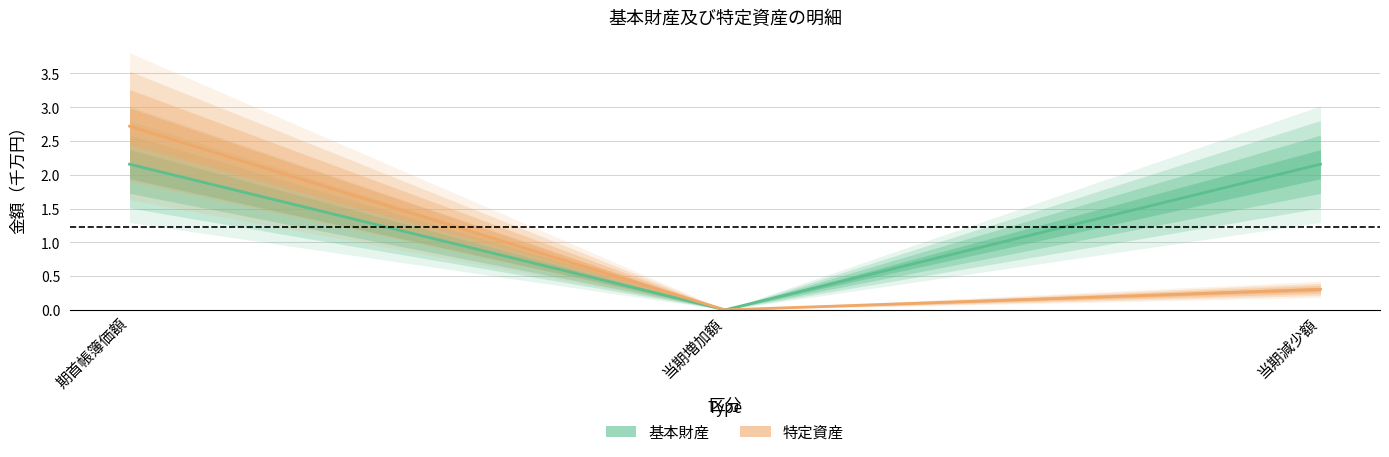

Does the chart display data point markers on the line(s)?

No